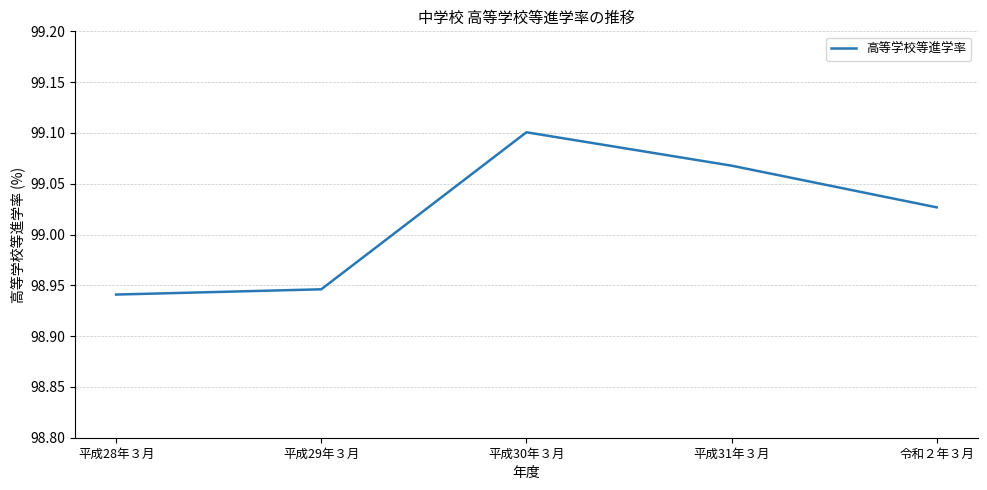

What is the difference between the maximum and minimum values?

0.2